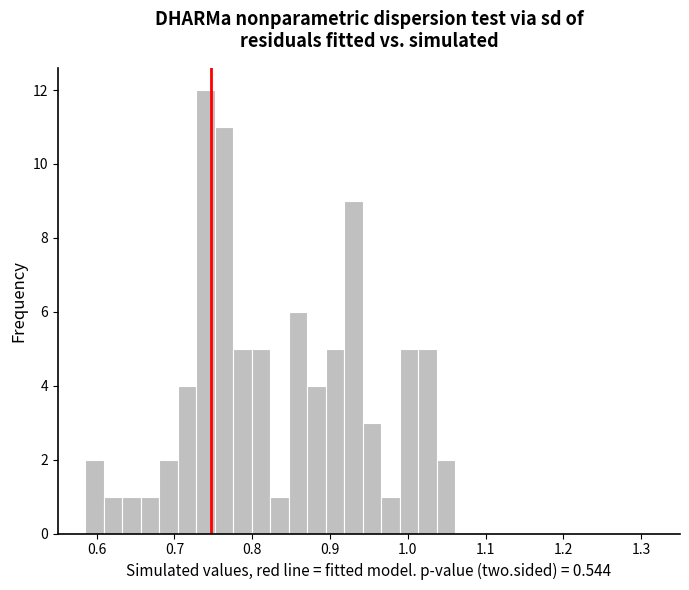

Around what value on the x-axis is the tallest bar? Give the approximate position of its centre, as read against the axis.

0.74